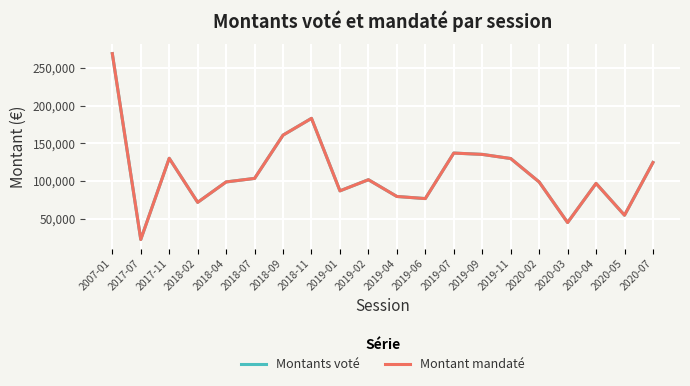

True or false: Montant mandaté has a value of 141666.4 at 2007-01.

False